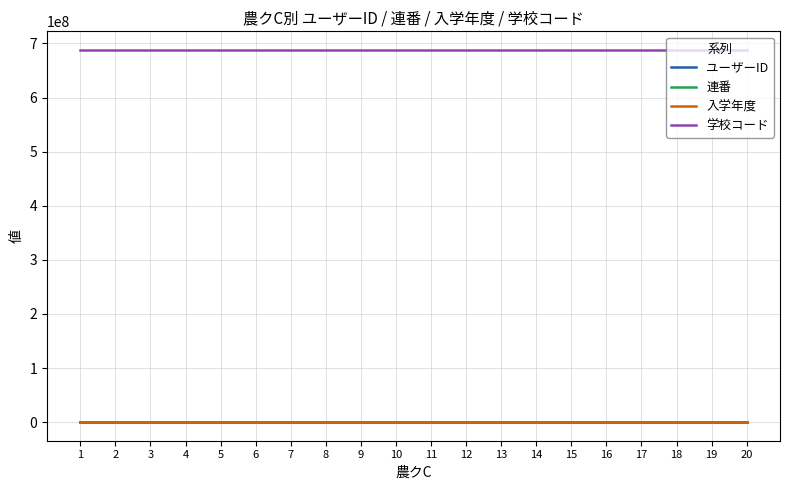

True or false: 学校コード and 連番 cross at least once.

False